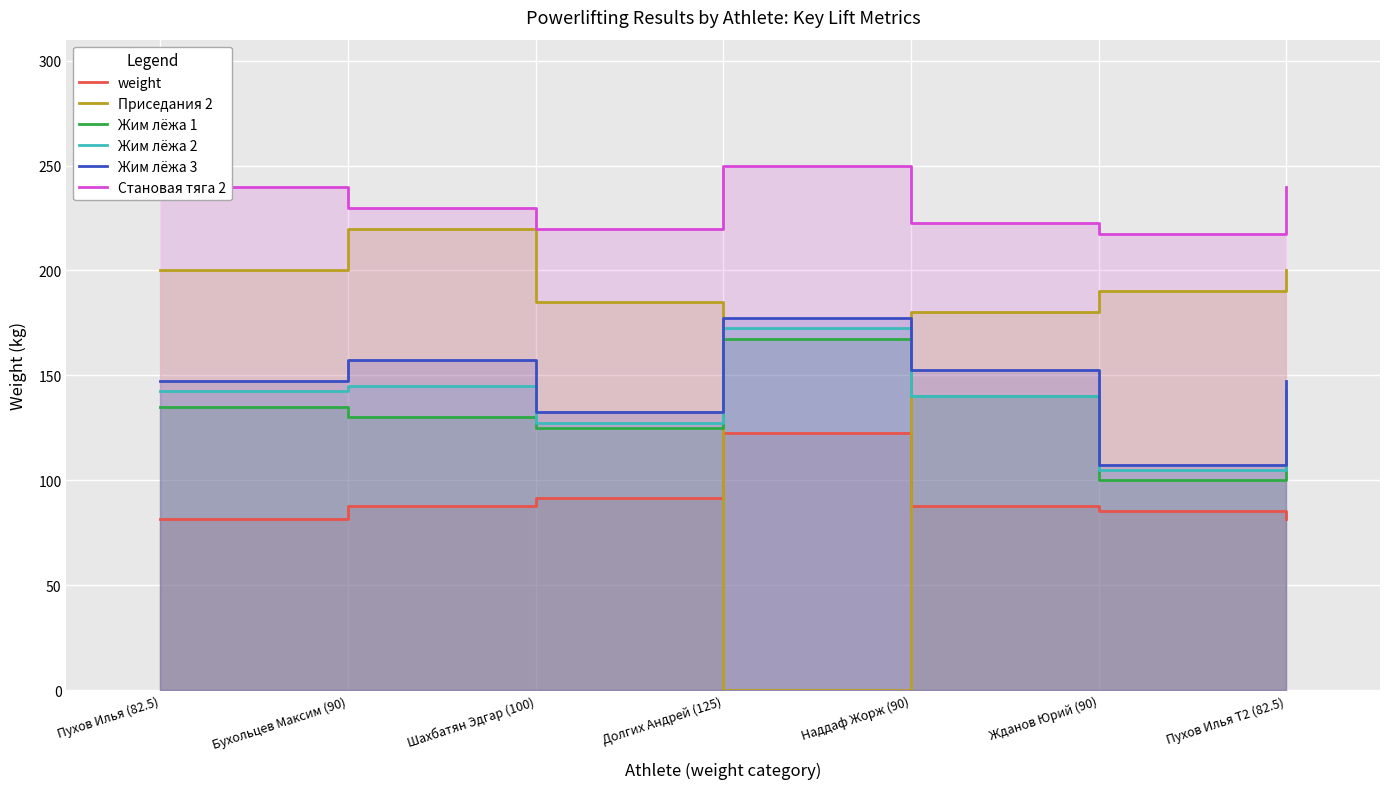

Which series has the largest total across all categories?

Становая тяга 2